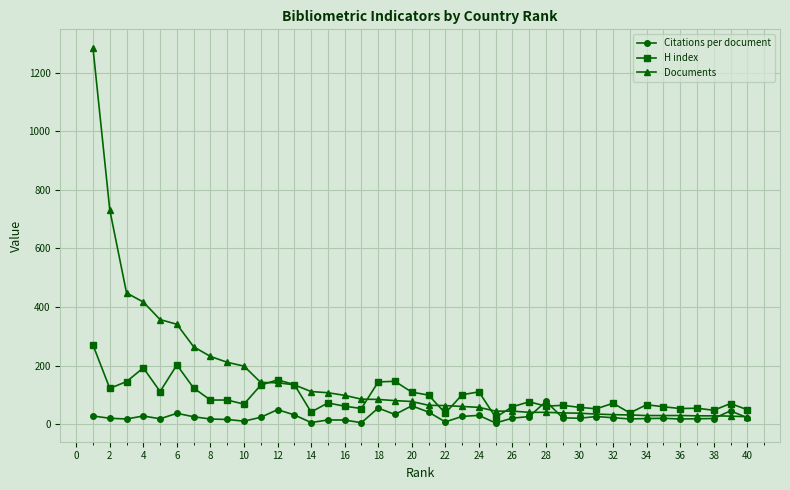

Which series has the largest total across all categories?

Documents